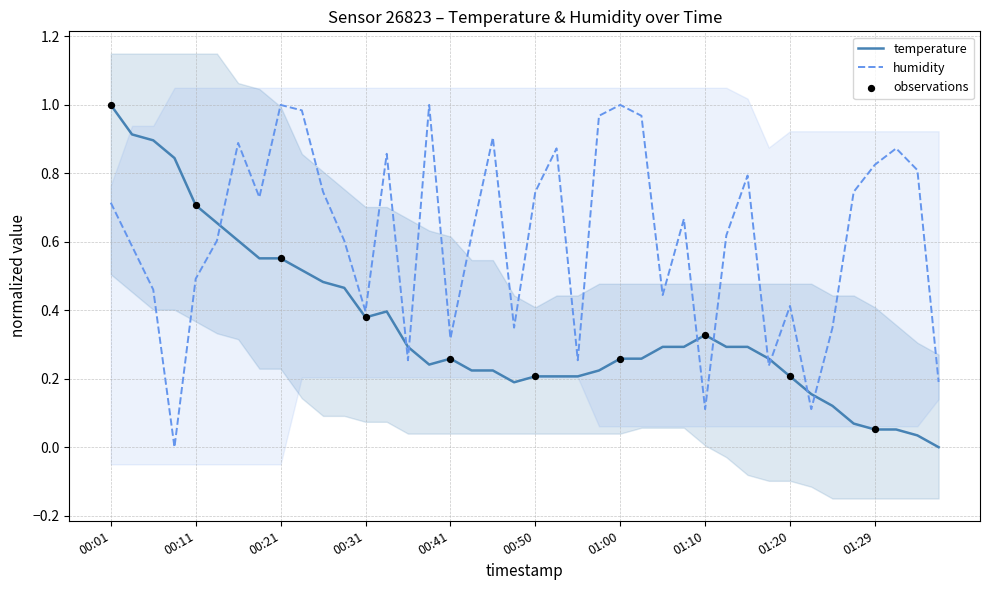

At how many categories does at least one series exceed 0?

40